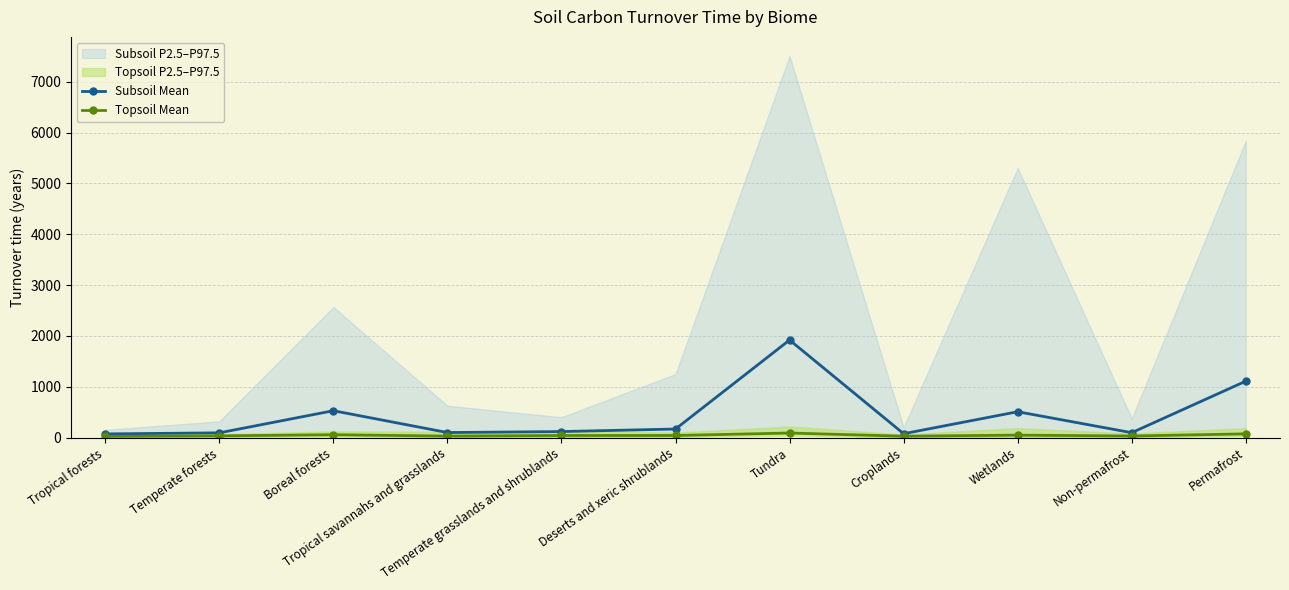

Between Deserts and xeric shrublands and Tundra, which is larger?

Tundra